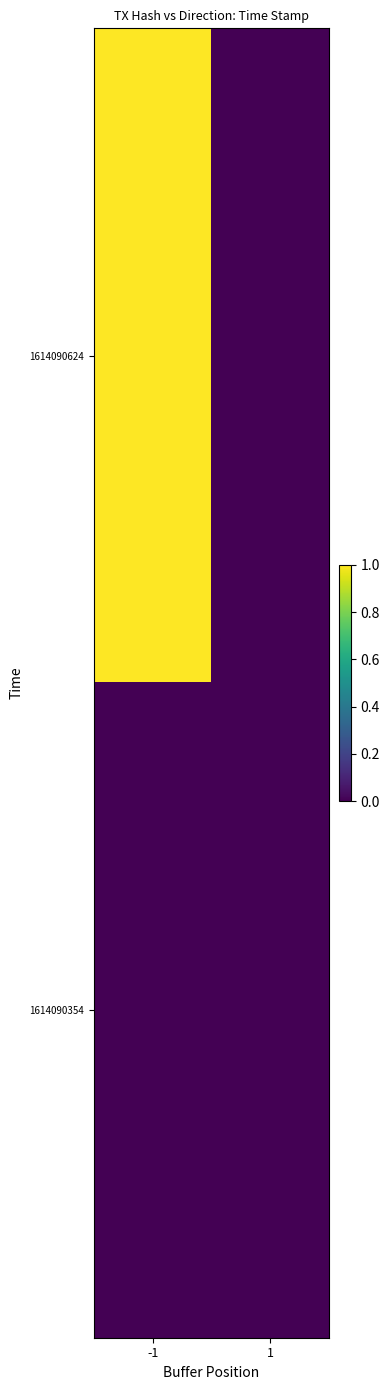

Reading left to right, list all the values displayed in this chart.

1614090624: -1=1.0	1=0.0
1614090354: -1=0.0	1=0.0